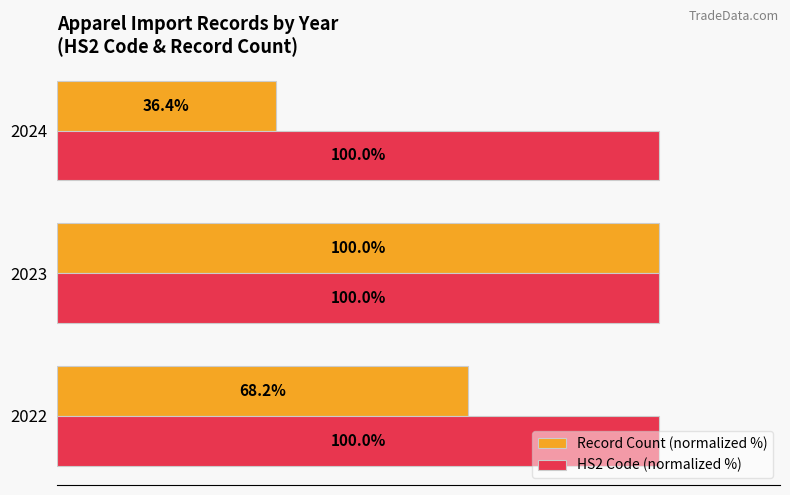

Rank the categories by Record Count (normalized %) value from lowest to highest.

2024, 2022, 2023